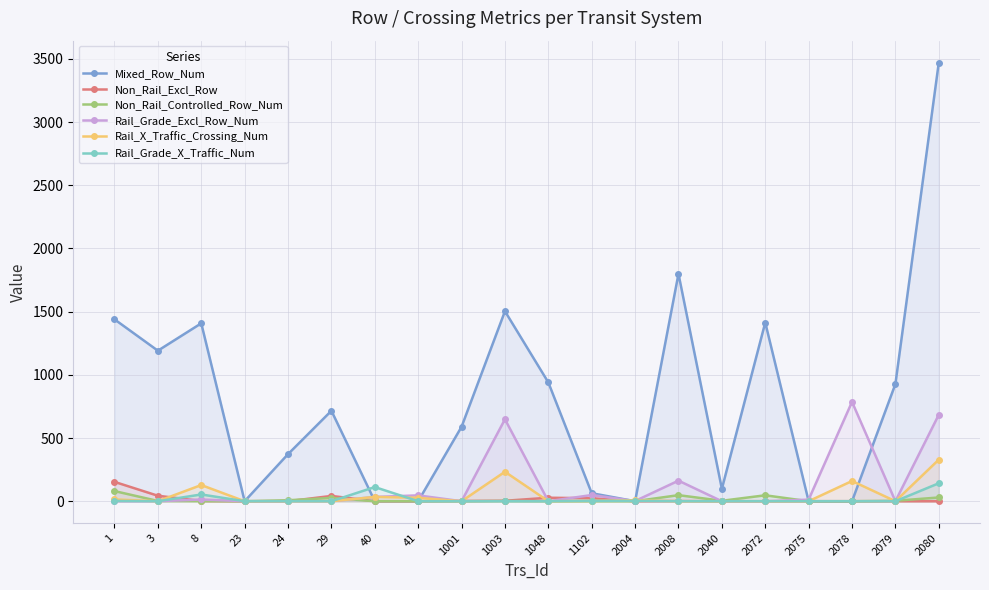

What is the average value of the Mixed_Row_Num series?

796.6